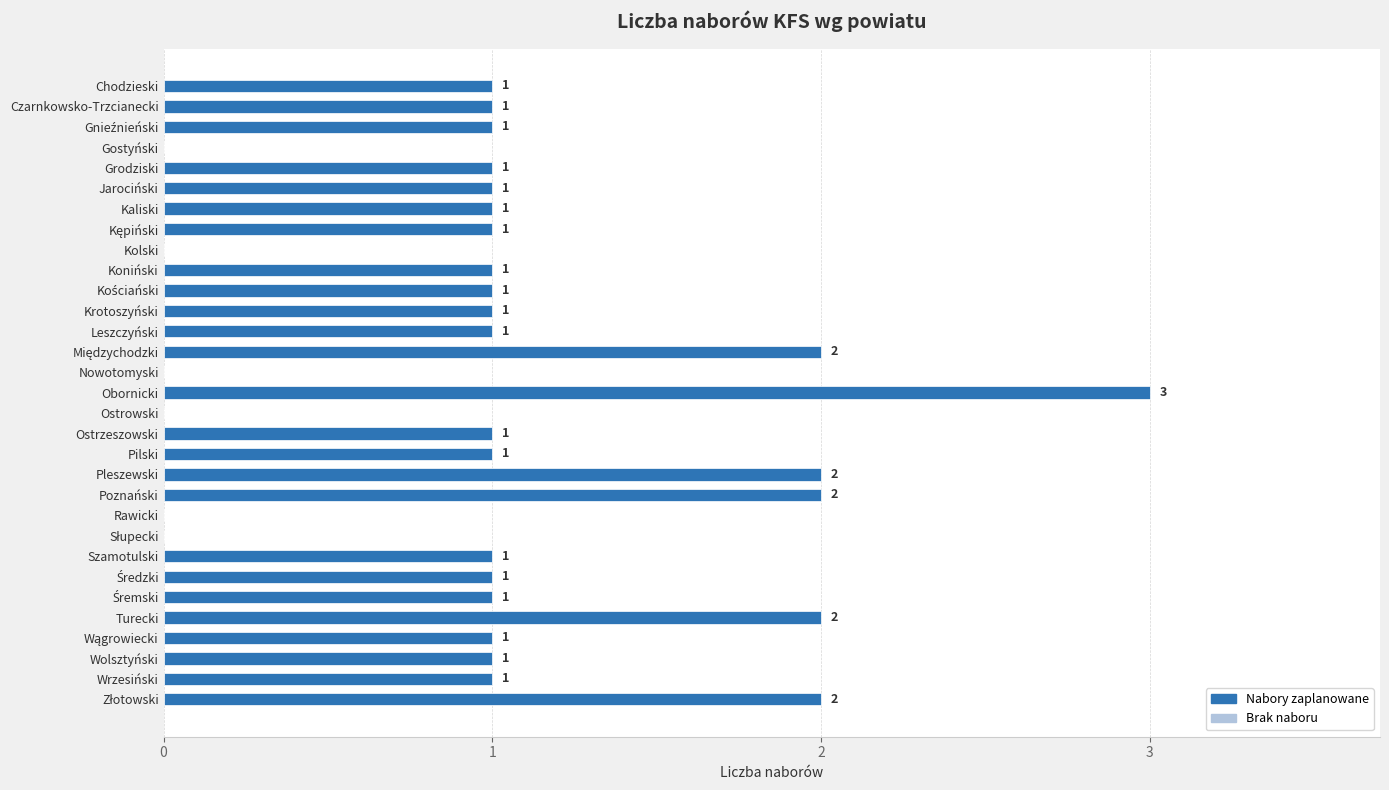

How many data points does each series have?

31